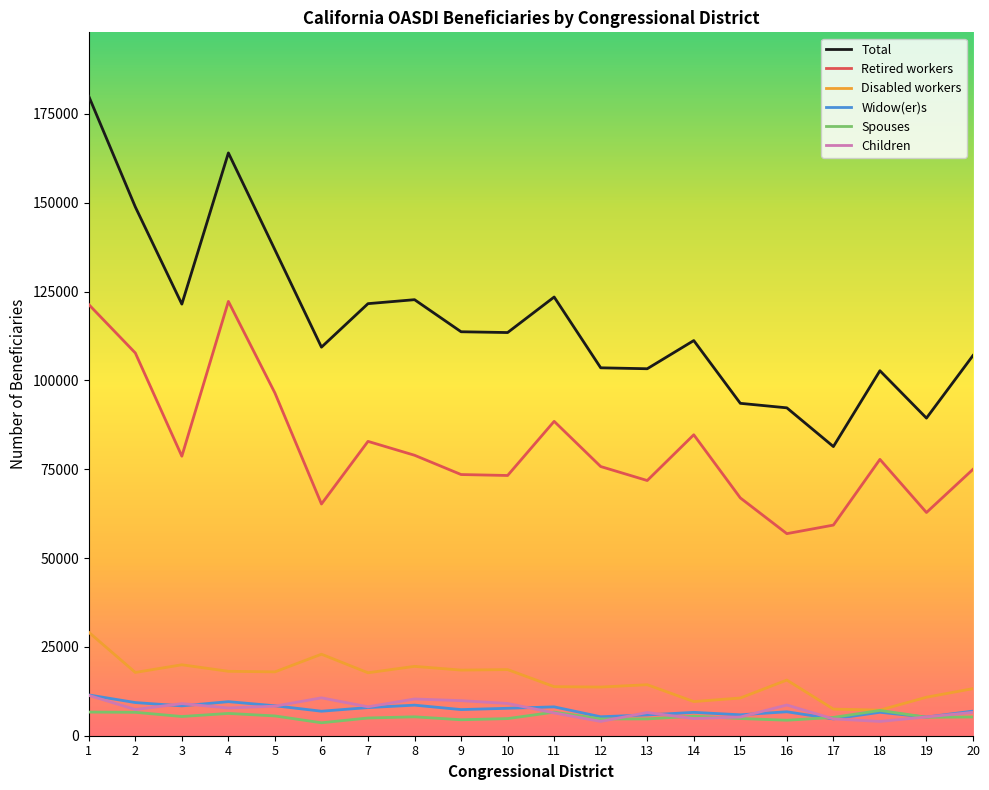

What is the difference between the Retired workers values at 9 and 19?

10687